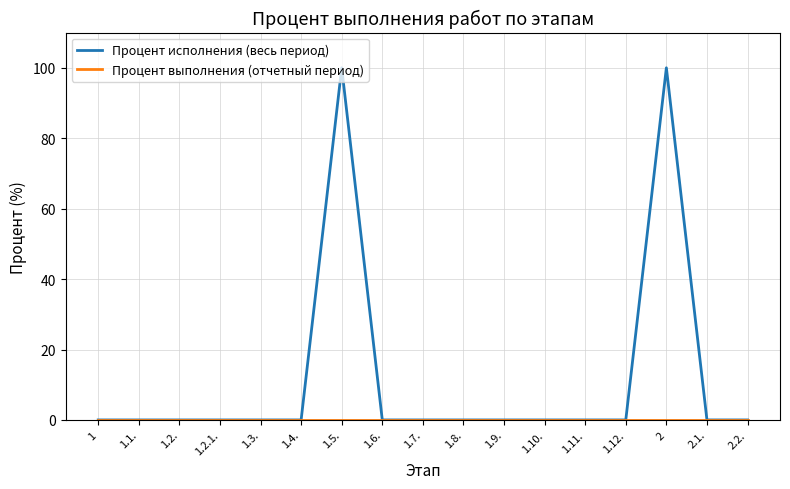

Between 1.7. and 2, which series saw the biggest shift?

Процент исполнения (весь период)